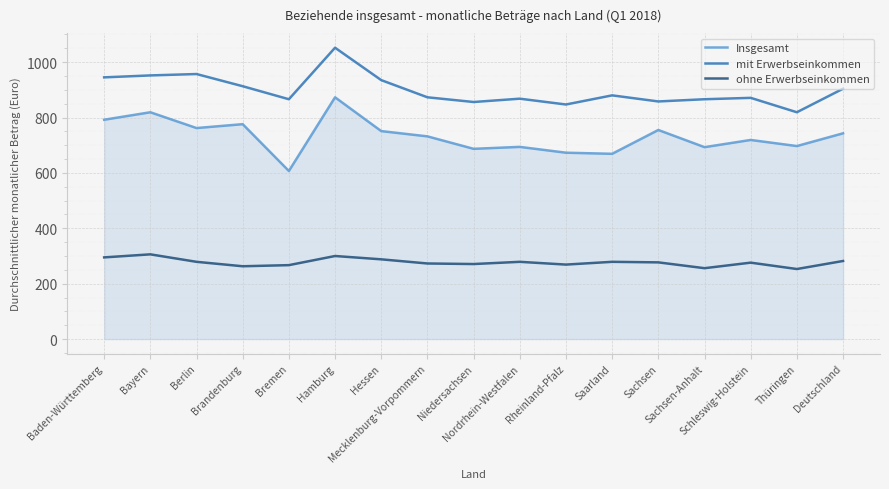

True or false: ohne Erwerbseinkommen has more than 0 interior local peaks.

True